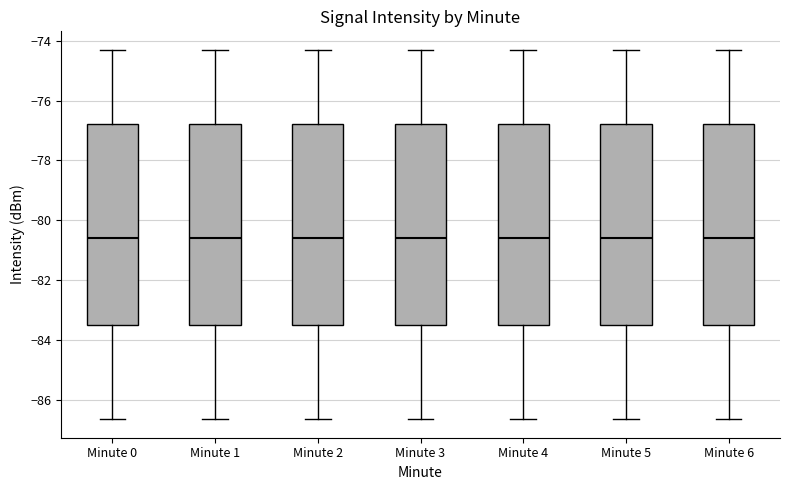

Reading left to right, transcribe this box plot: for each box, give where its median line is, the range the box spans, and where its two whiskers end, as read against the y-axis. The values are not printed on the chart, so give them approximately, as read against the axis.

Minute 0: median -80.6, box -83.6 to -76.8, whiskers -86.6 to -74.2
Minute 1: median -80.6, box -83.6 to -76.8, whiskers -86.6 to -74.2
Minute 2: median -80.6, box -83.6 to -76.8, whiskers -86.6 to -74.2
Minute 3: median -80.6, box -83.6 to -76.8, whiskers -86.6 to -74.2
Minute 4: median -80.6, box -83.6 to -76.8, whiskers -86.6 to -74.2
Minute 5: median -80.6, box -83.6 to -76.8, whiskers -86.6 to -74.2
Minute 6: median -80.6, box -83.6 to -76.8, whiskers -86.6 to -74.2